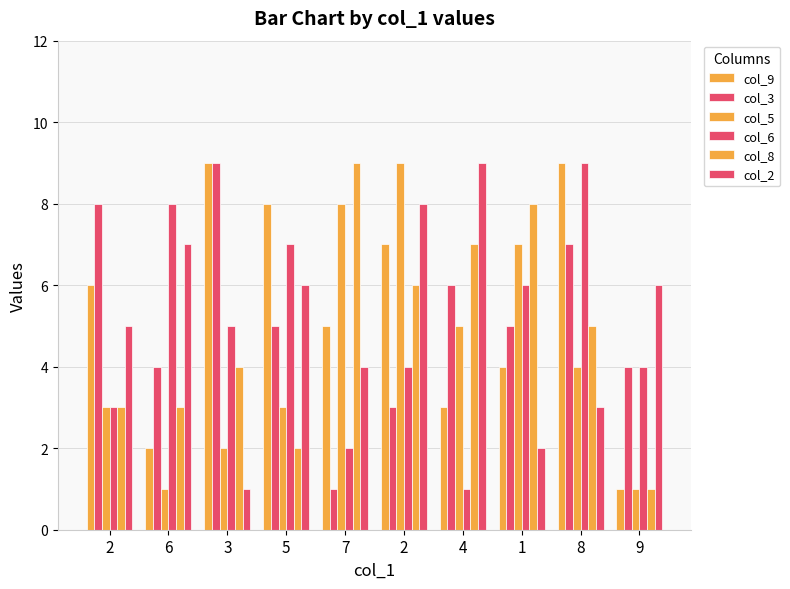

At how many categories does at least one series exceed 6?

9